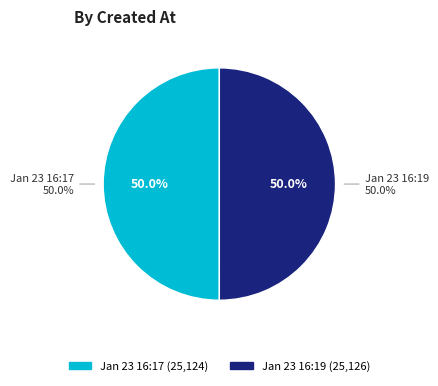

To the nearest percent, what is the average slice percentage?

50%